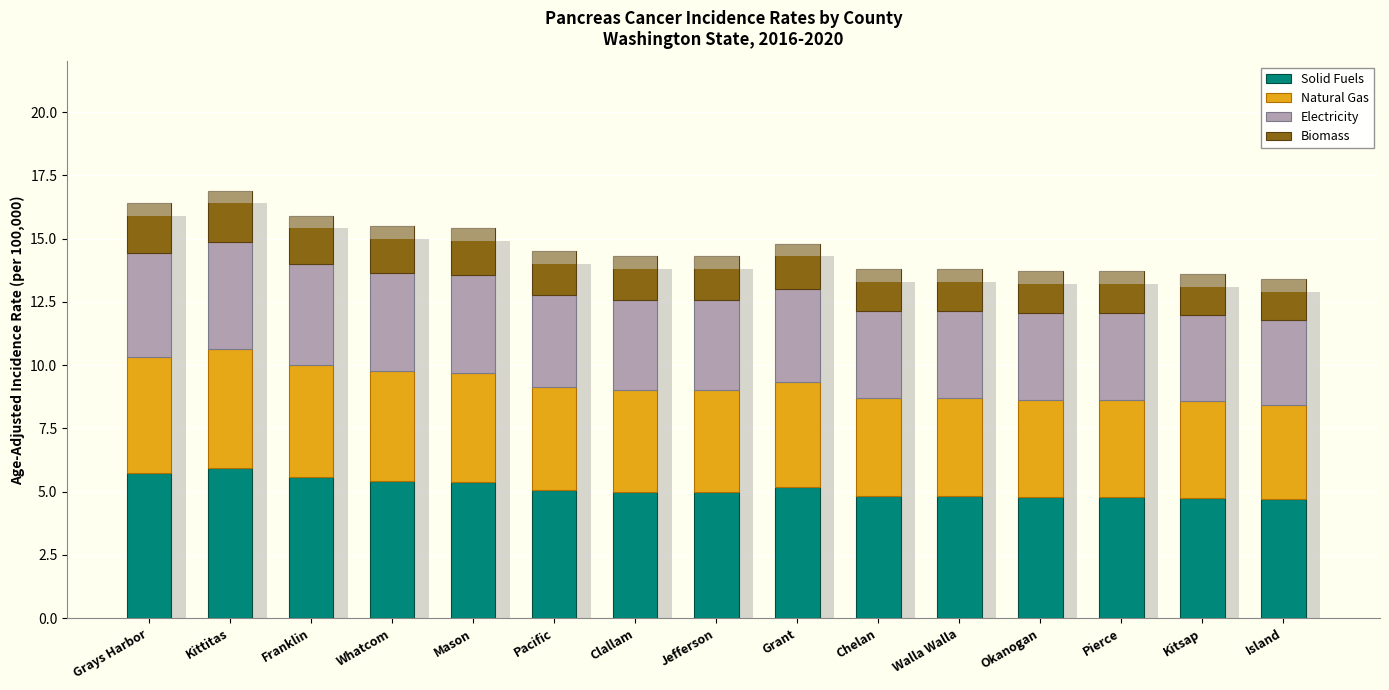

At which label does Biomass reach its minimum?

Island